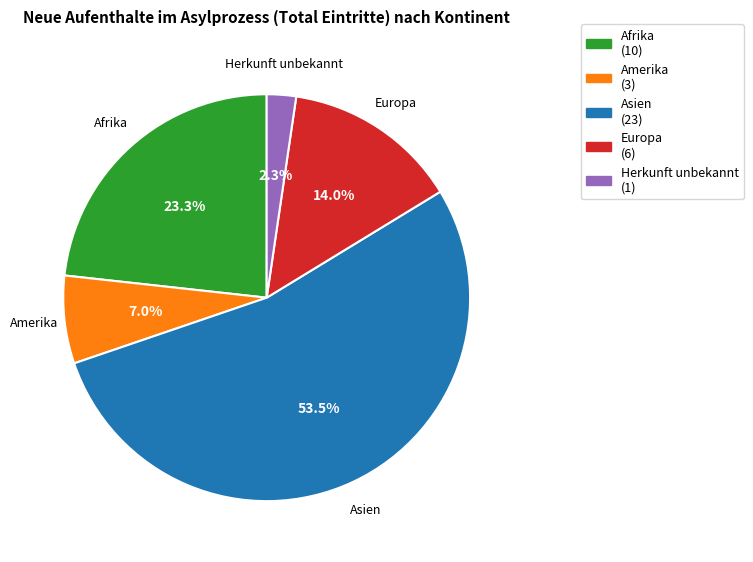

Between Afrika and Amerika, which is larger?

Afrika